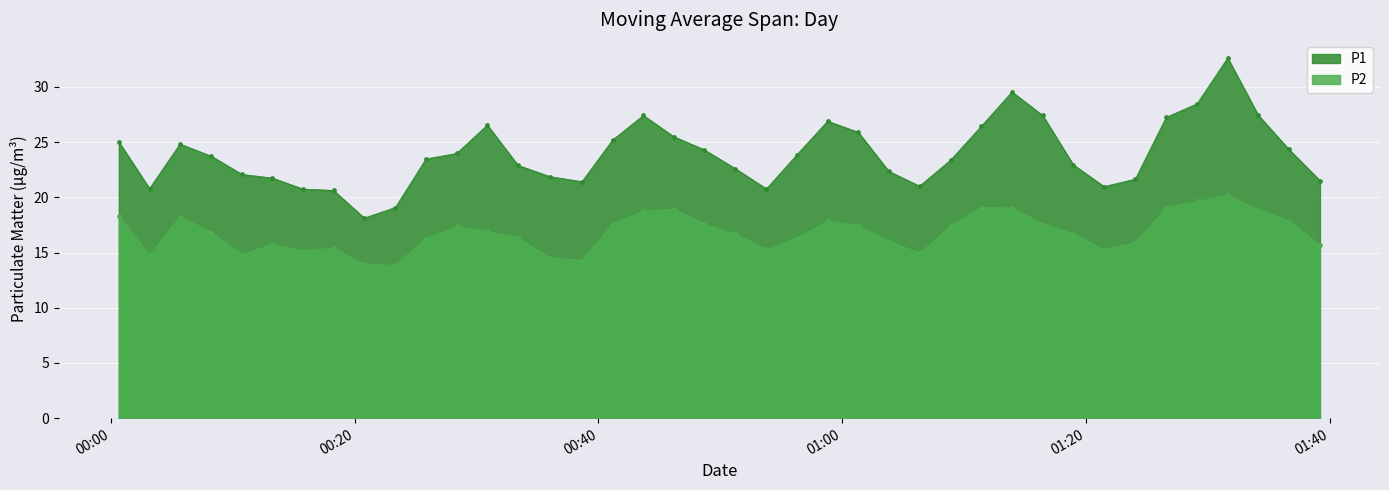

Rank the series by their average value, from highest to lowest.

P1, P2